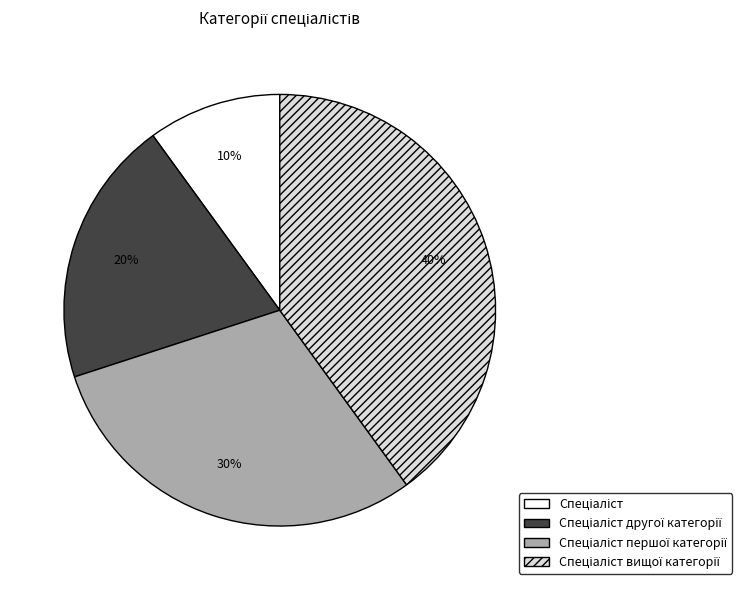

Count the number of slices in the pie.

4